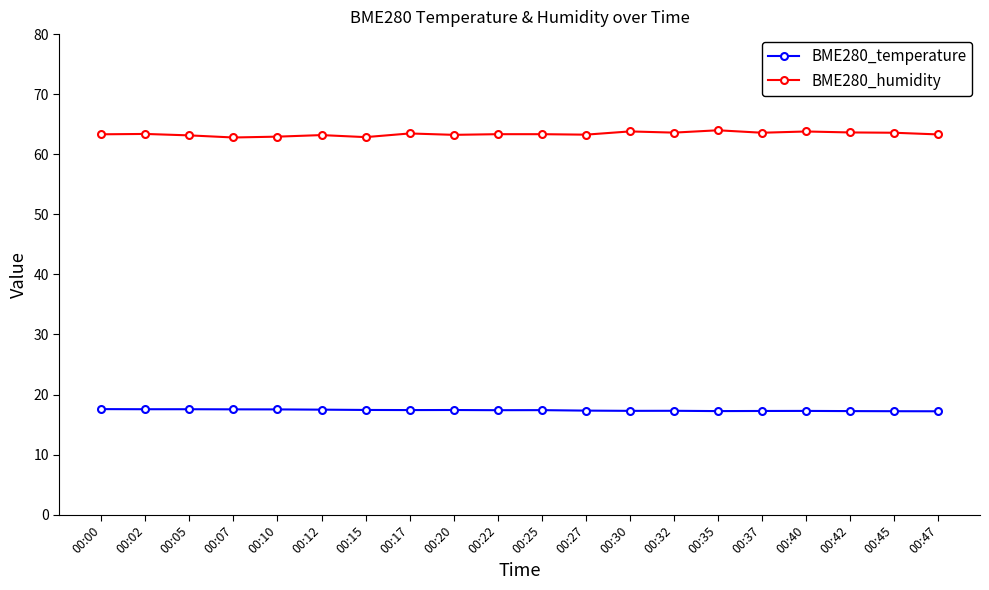

Is it true that BME280_temperature equals 25.9 at 00:25?

False